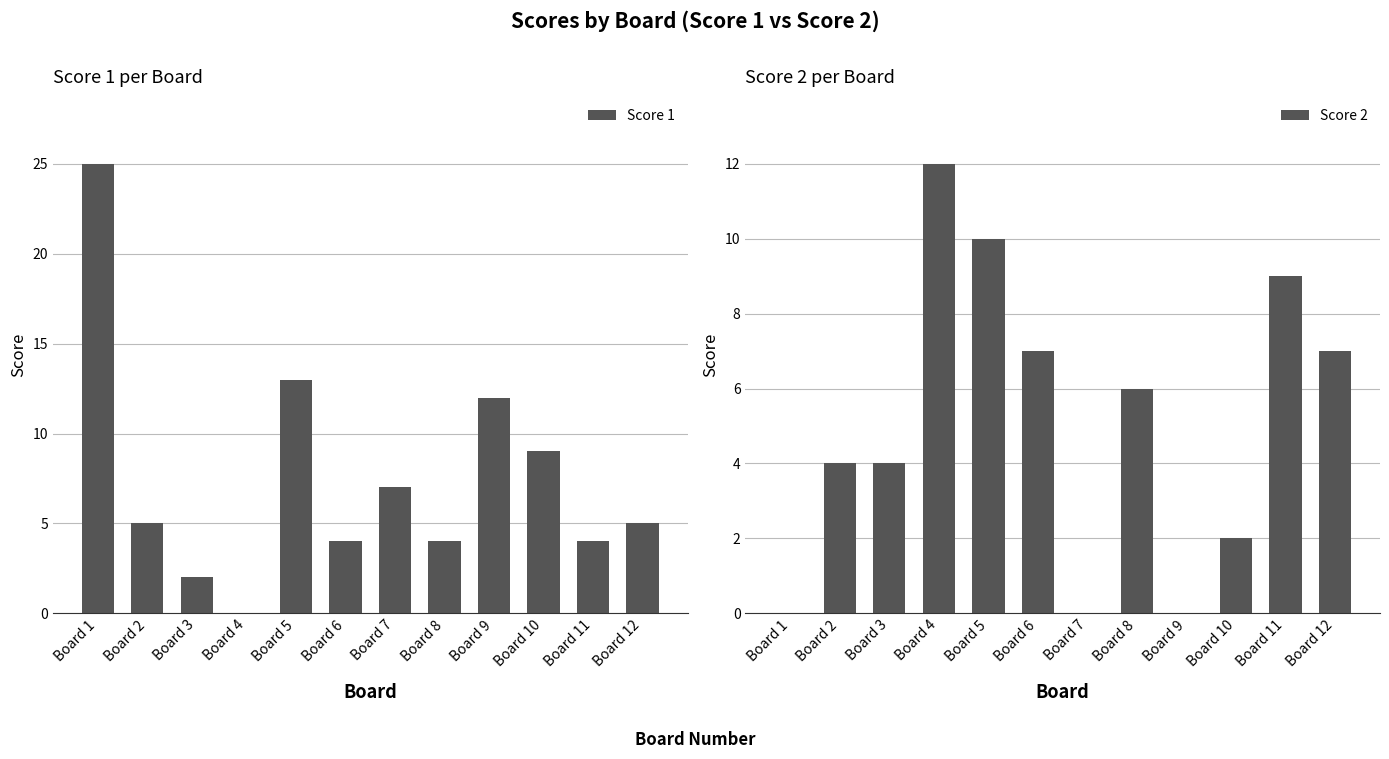

What is the total value across all series at Board 6?

11